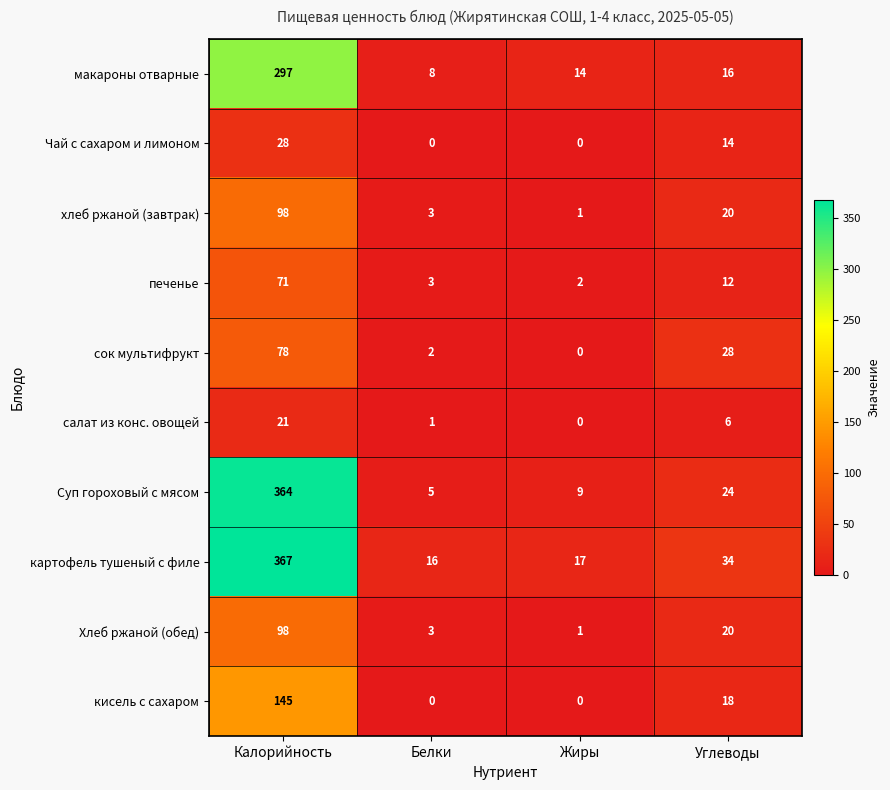

How many data points does each series have?

4